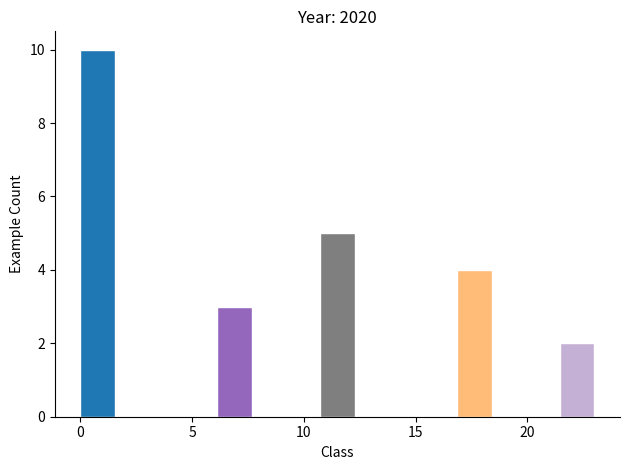

Read against the x-axis, roughly where is the centre of the tallest bar?

1.0